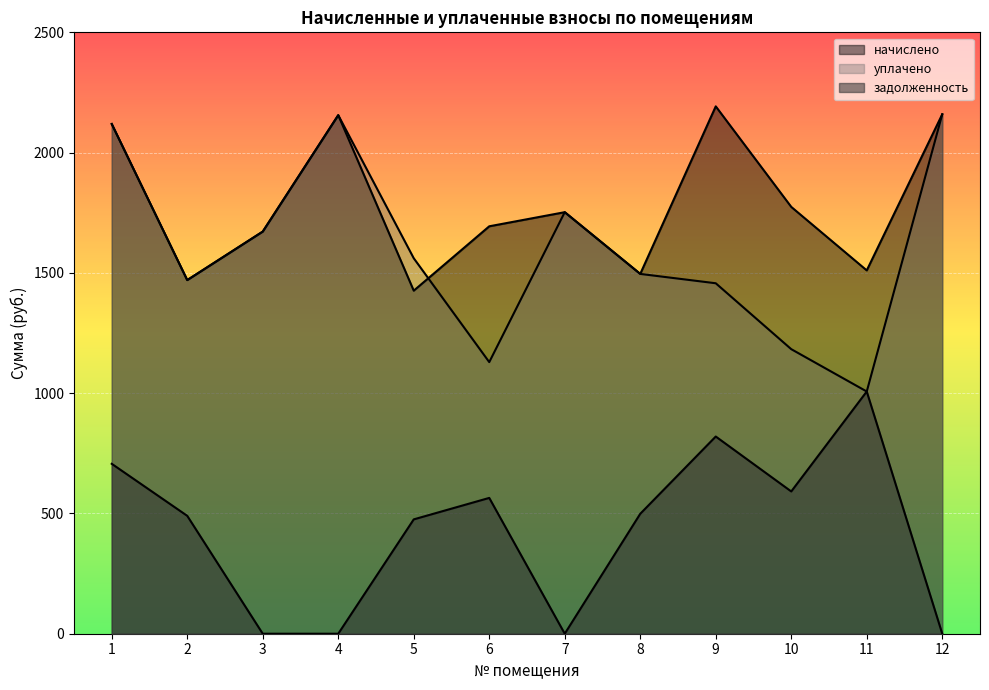

Where is the first local maximum for начислено?

4